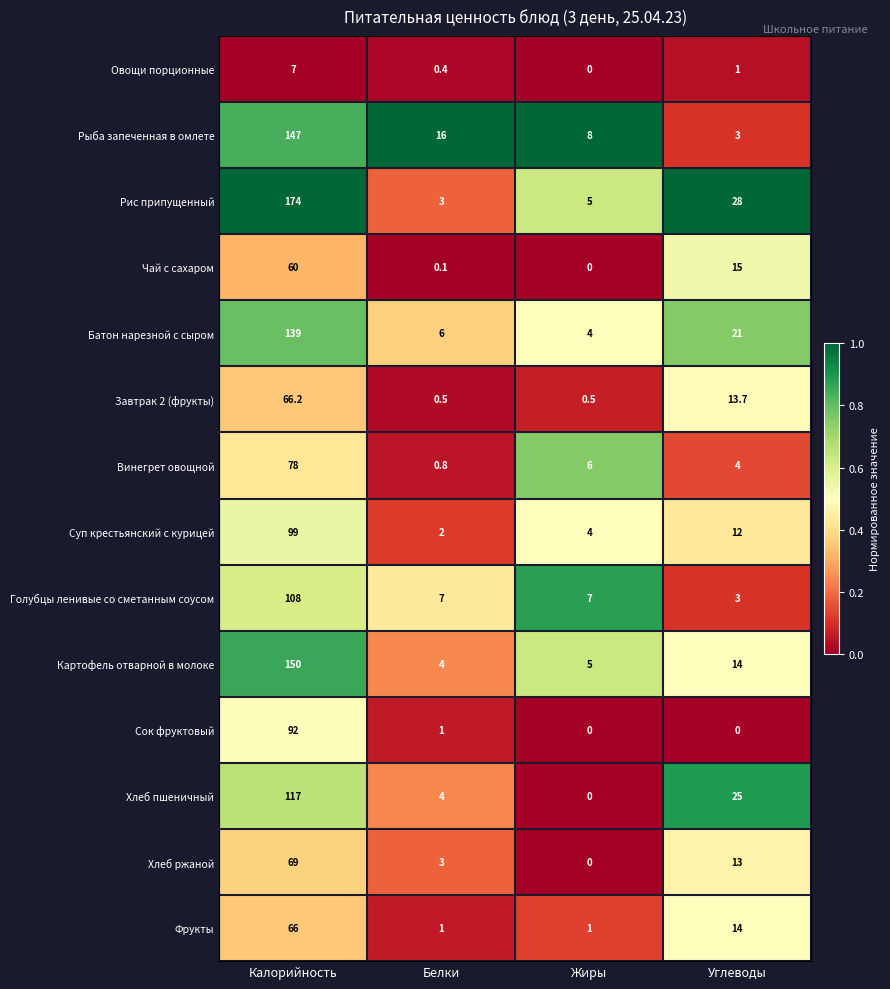

Which series has the largest total across all categories?

Рис припущенный